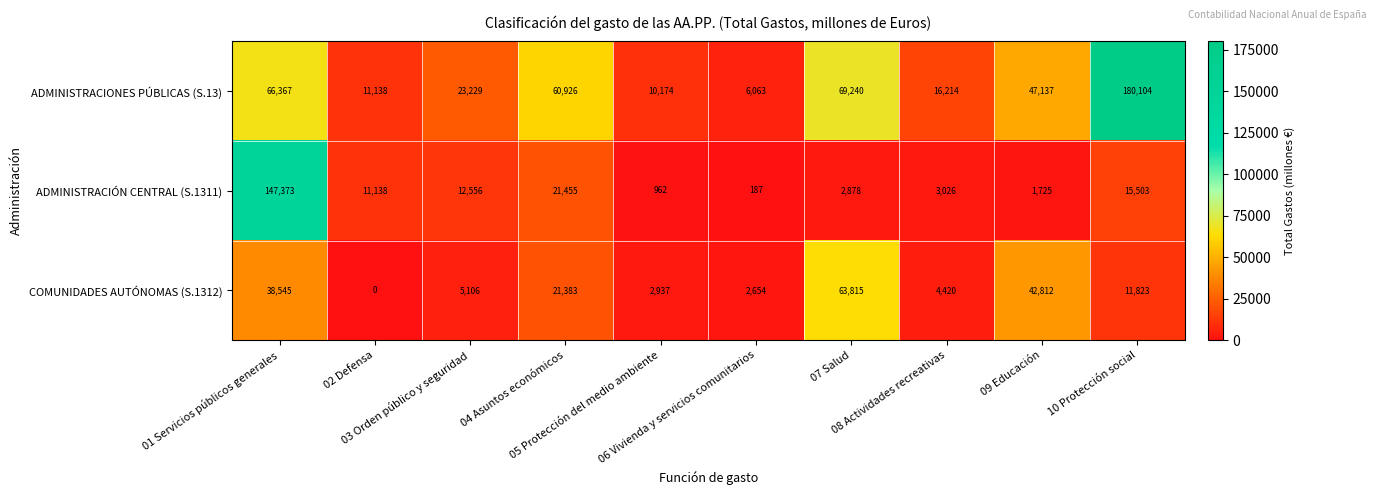

Which series has the largest range (max minus min)?

ADMINISTRACIONES PÚBLICAS (S.13)